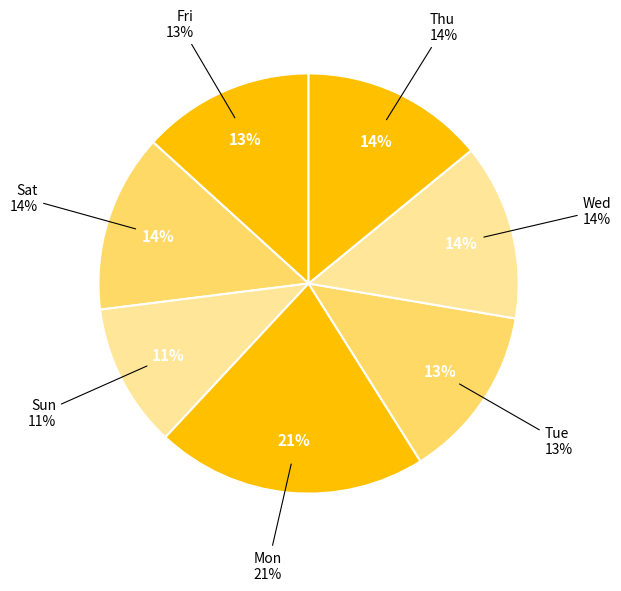

What is the smallest slice in the pie chart?

Sun